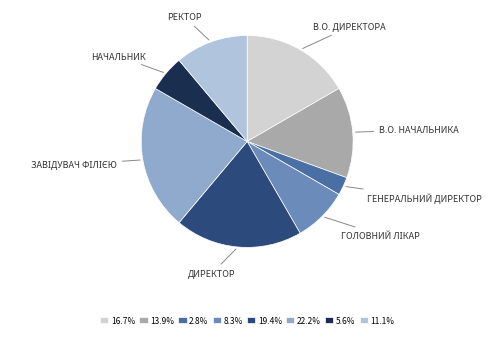

How many segments does this pie chart have?

8